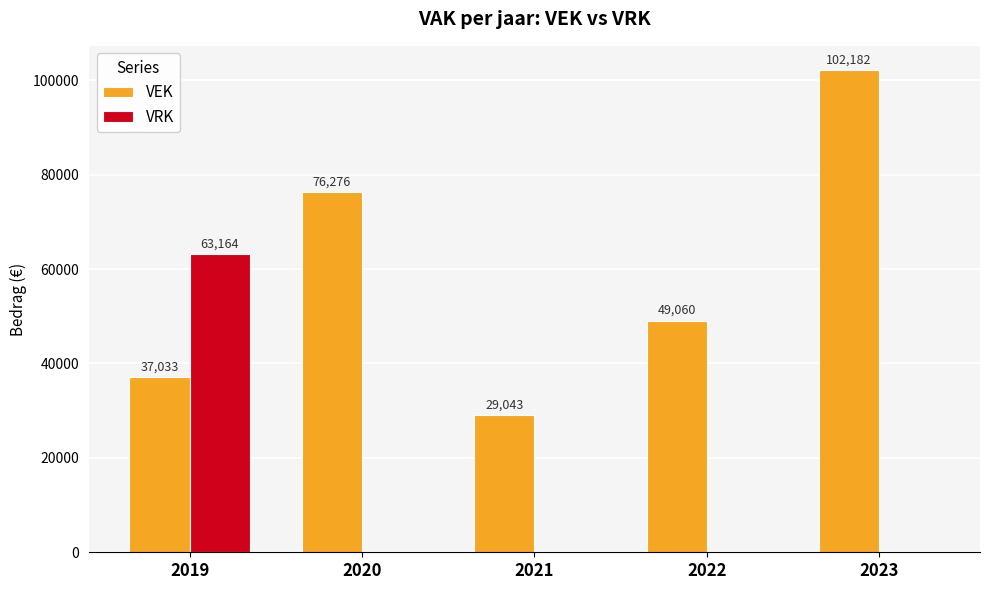

Is it true that VRK equals 63164 at 2019?

True